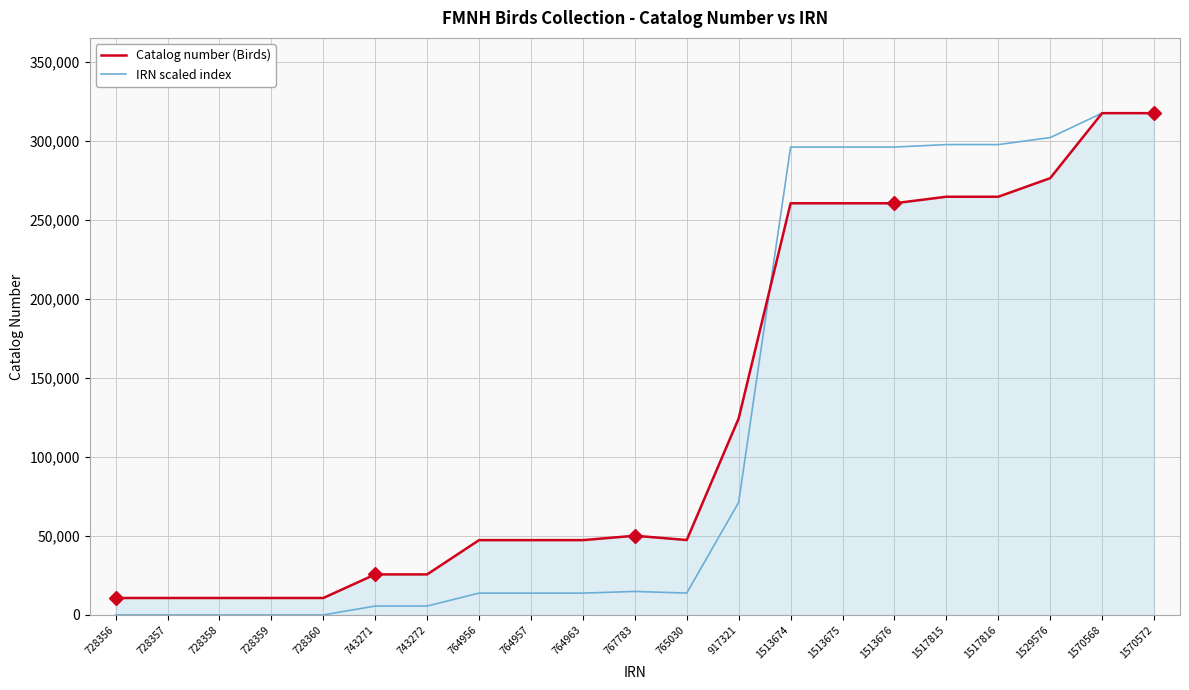

Count the number of data series in this chart.

2